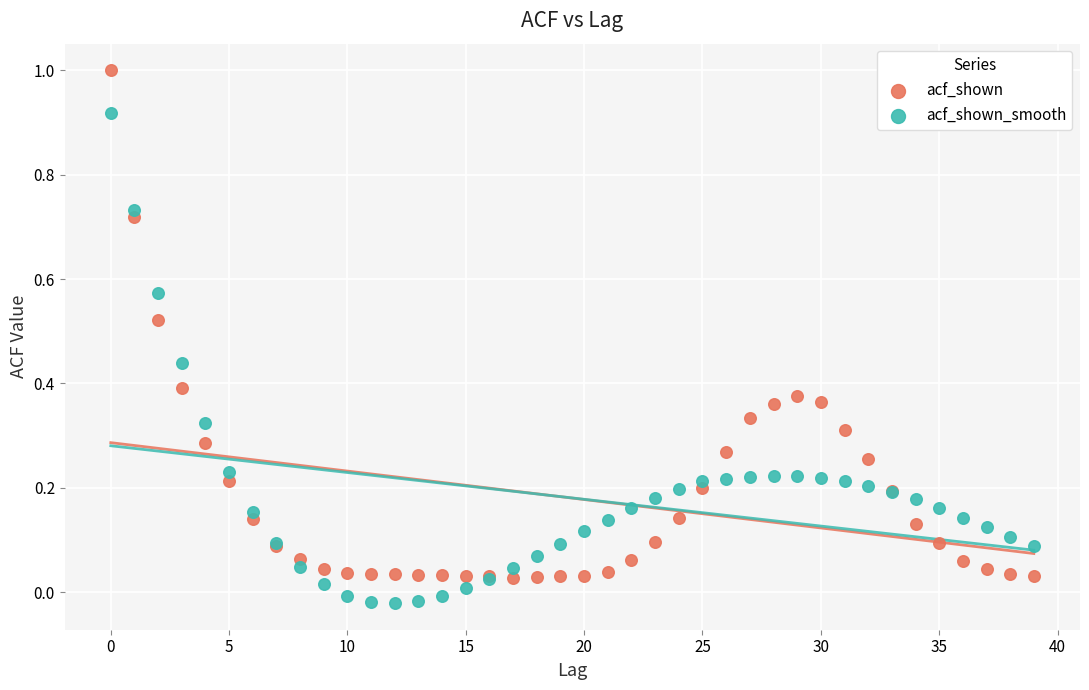

What are all the series names shown in the legend?

acf_shown, acf_shown_smooth